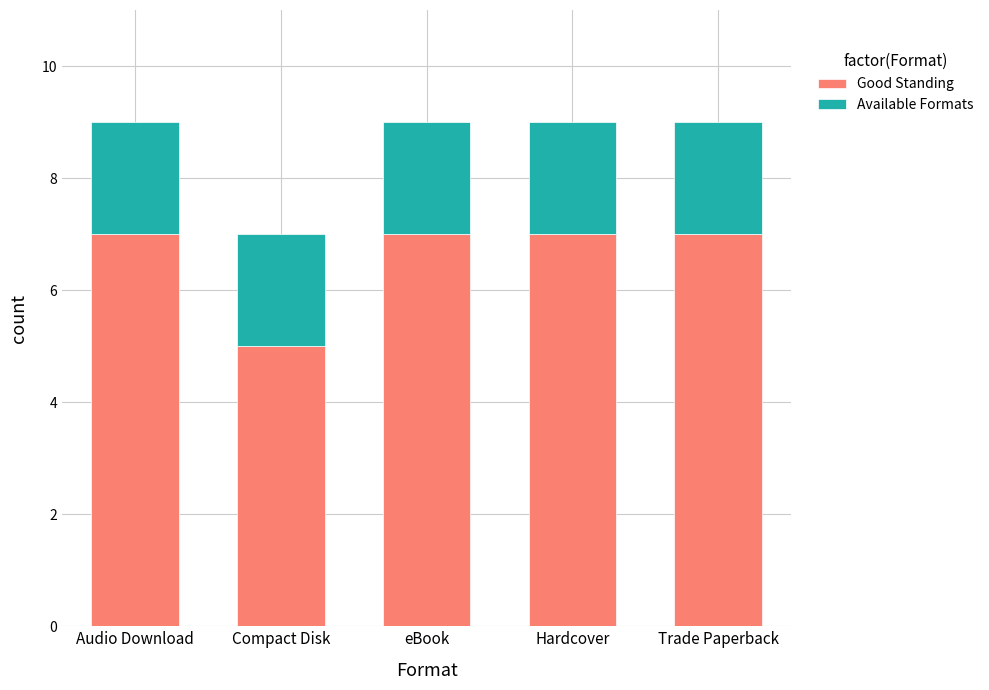

What is the maximum value for Good Standing?

7